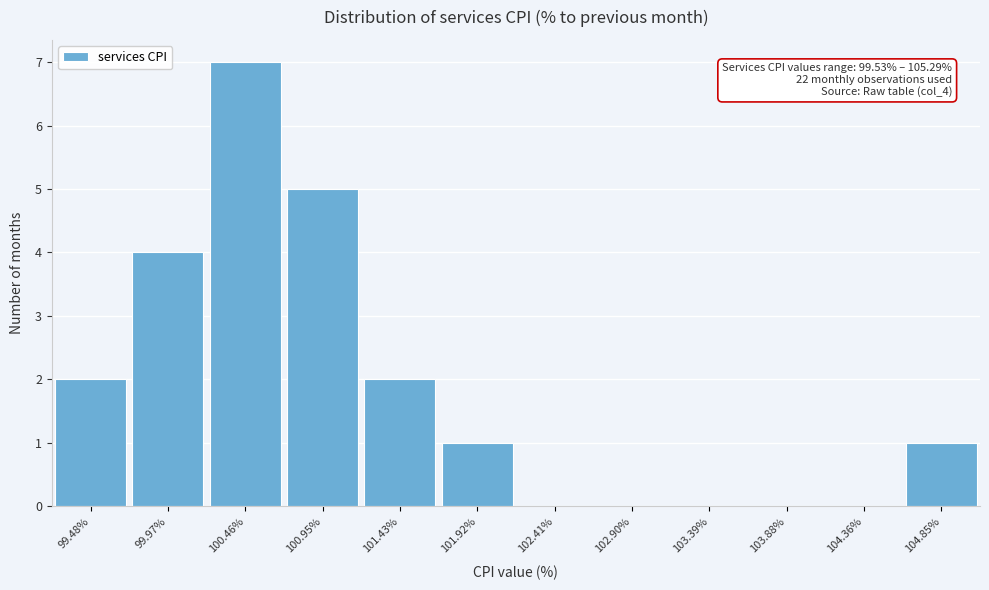

Reading right to left, extract all data points from this chart.

104.85%=1	104.36%=0	103.88%=0	103.39%=0	102.90%=0	102.41%=0	101.92%=1	101.43%=2	100.95%=5	100.46%=7	99.97%=4	99.48%=2